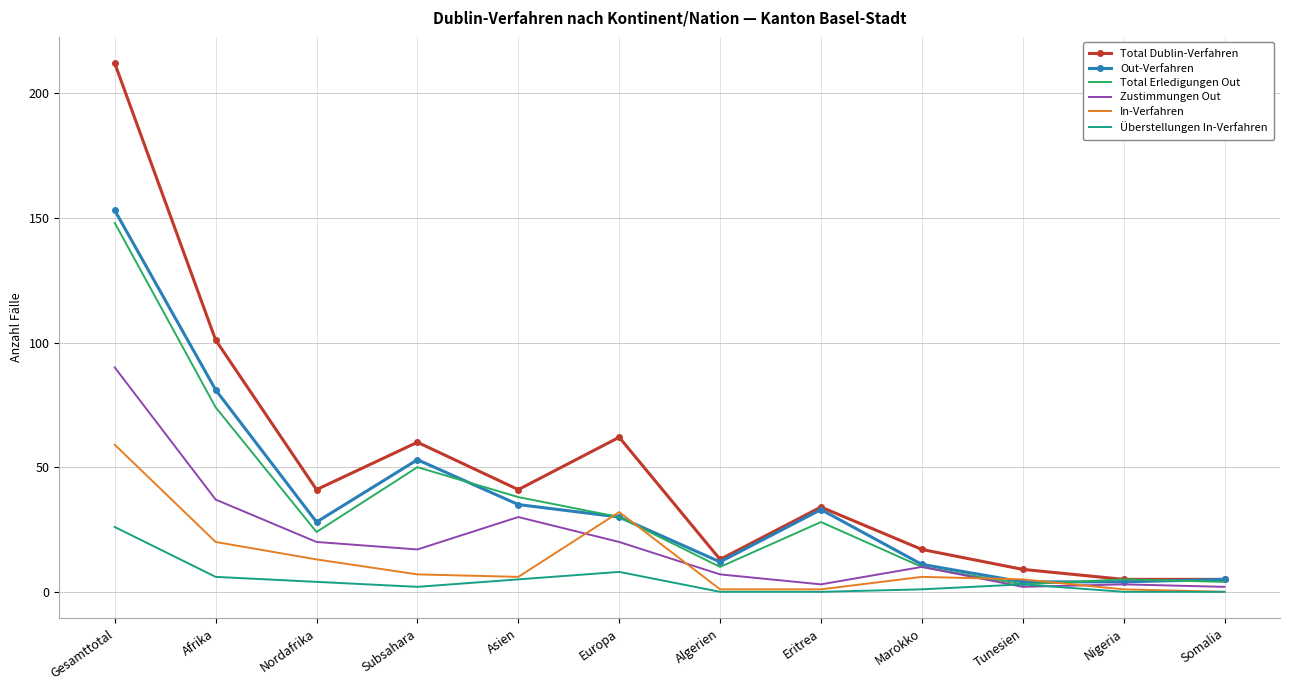

At Subsahara, list the series in order from smallest to largest.

Überstellungen In-Verfahren, In-Verfahren, Zustimmungen Out, Total Erledigungen Out, Out-Verfahren, Total Dublin-Verfahren